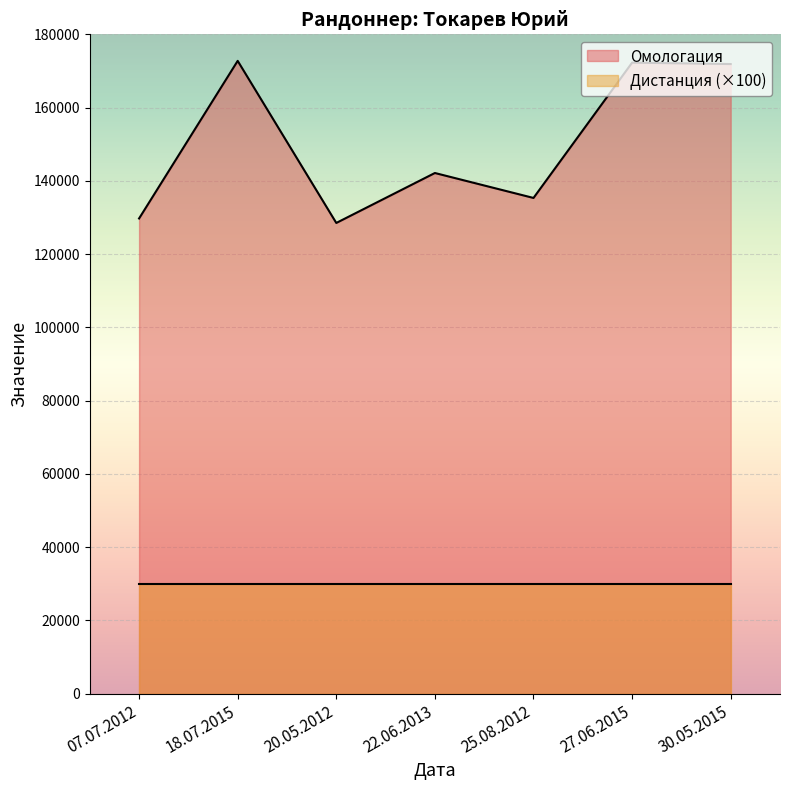

Which series has the largest range (max minus min)?

Омологация